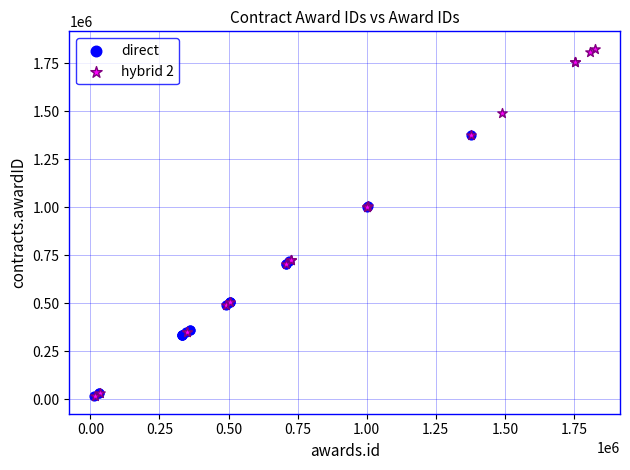

What are all the series names shown in the legend?

direct, hybrid 2